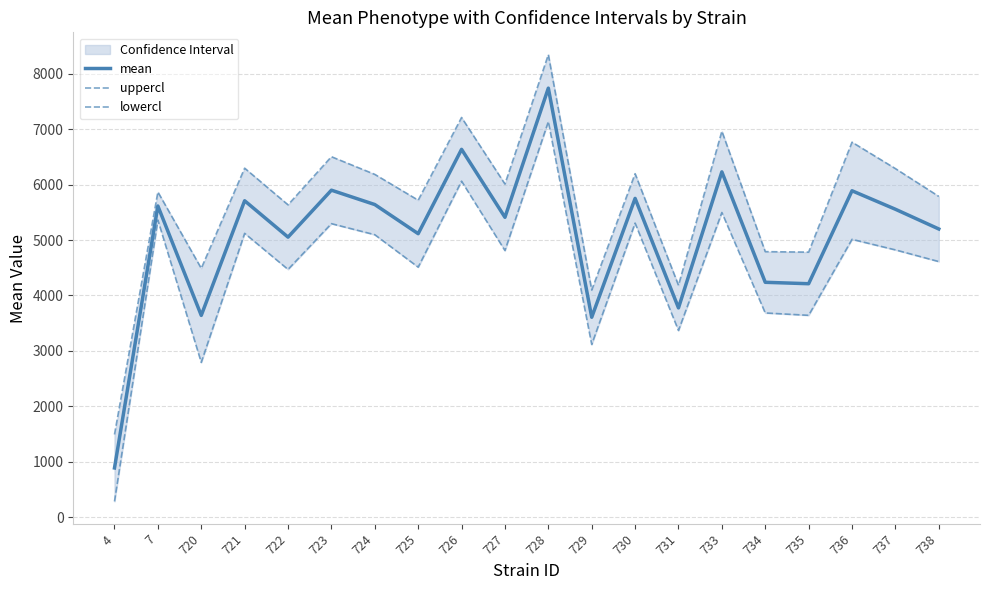

What is the sum of the uppercl values at 735 and 7?

10649.0